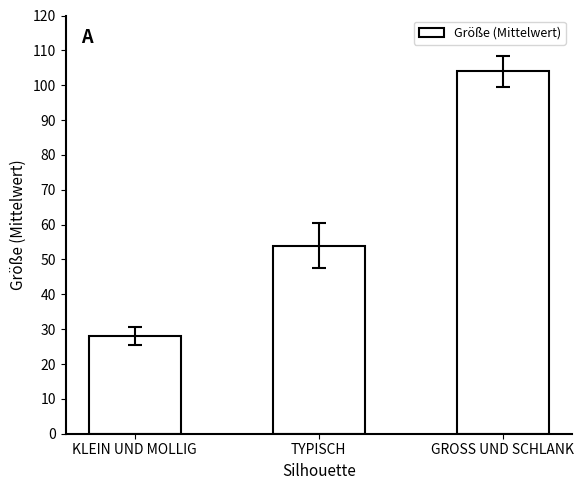

Which has a higher value, KLEIN UND MOLLIG or GROSS UND SCHLANK?

GROSS UND SCHLANK